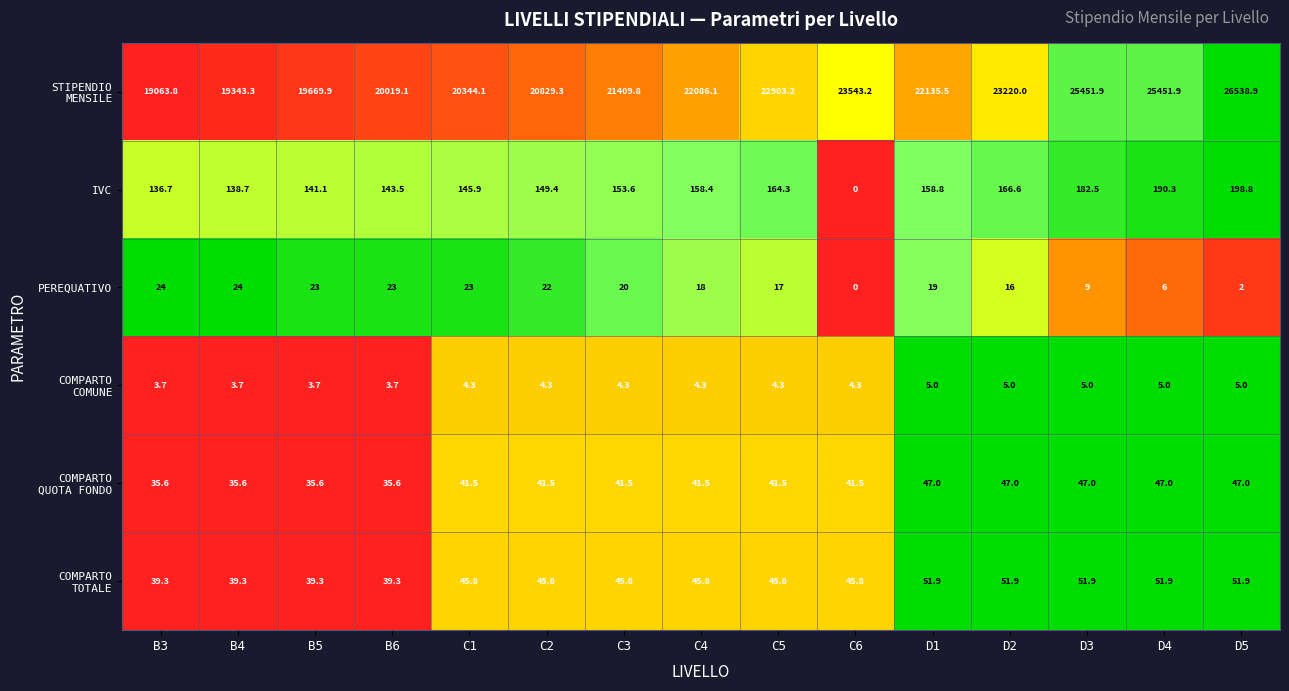

What value does the PEREQUATIVO series have at D3?

9.0